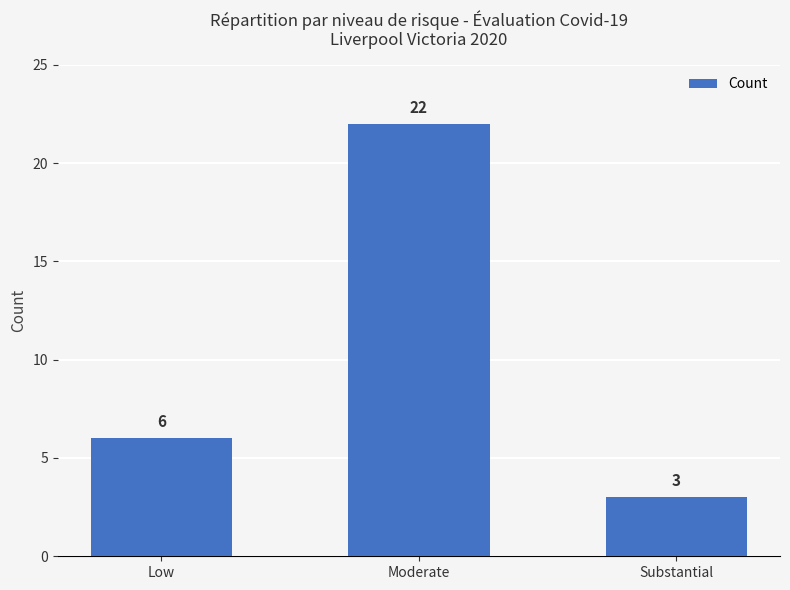

Where is the data nearest to the value 12?

Low